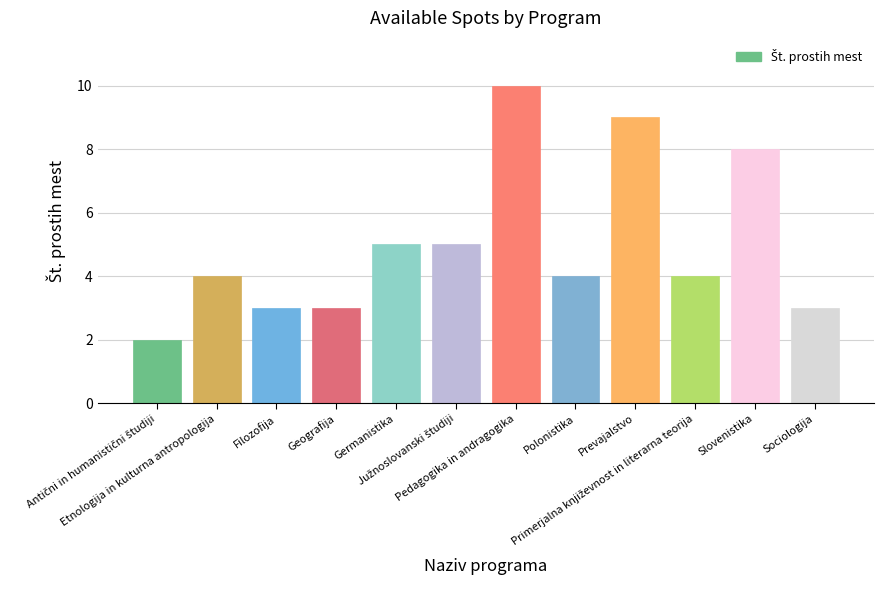

What is the difference between the maximum and minimum values?

8